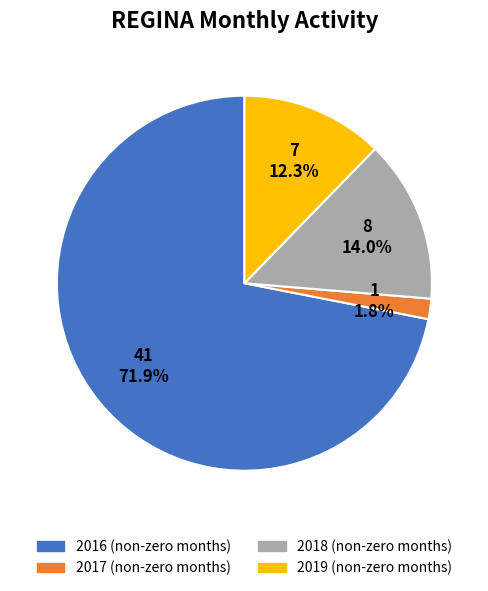

Is there a majority slice in this chart?

Yes